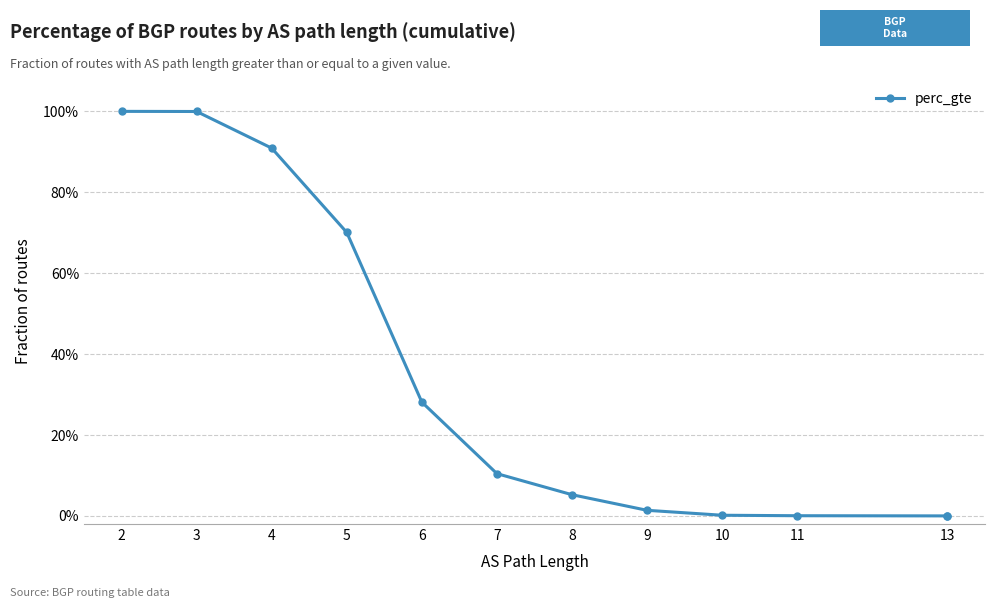

True or false: there are more than 1 points higher than both neighbors.

False